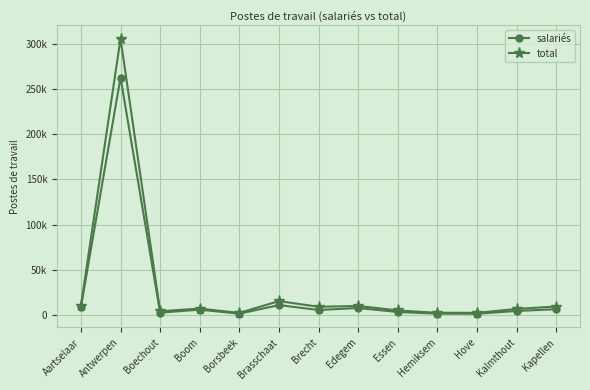

Is this an area chart (filled region under the line)?

No